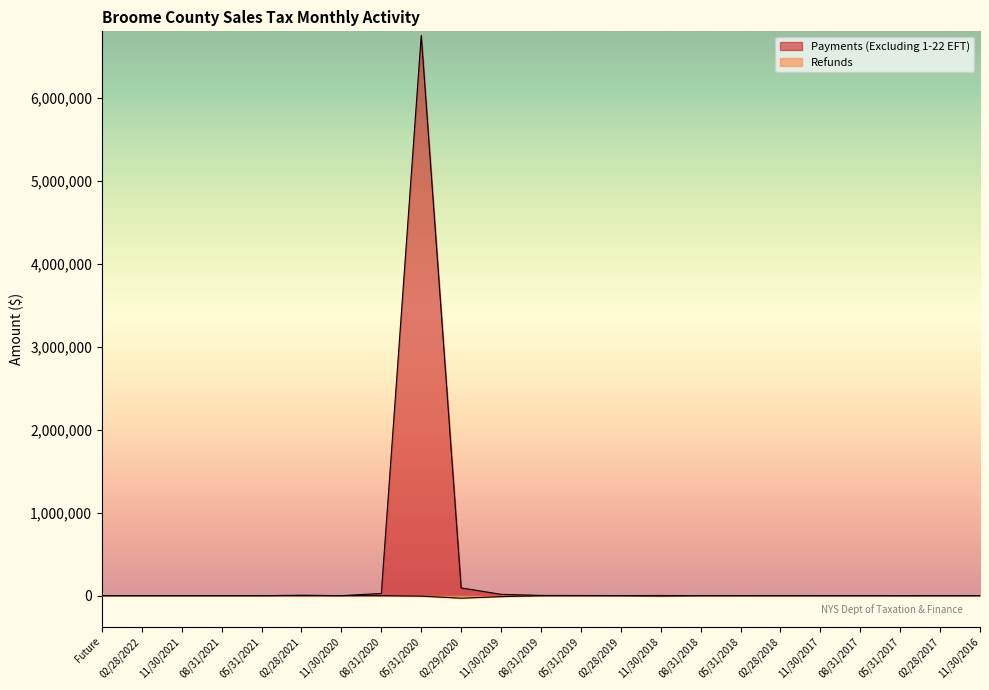

What is the sum of all Payments (Excluding 1-22 EFT) values?

6901059.3